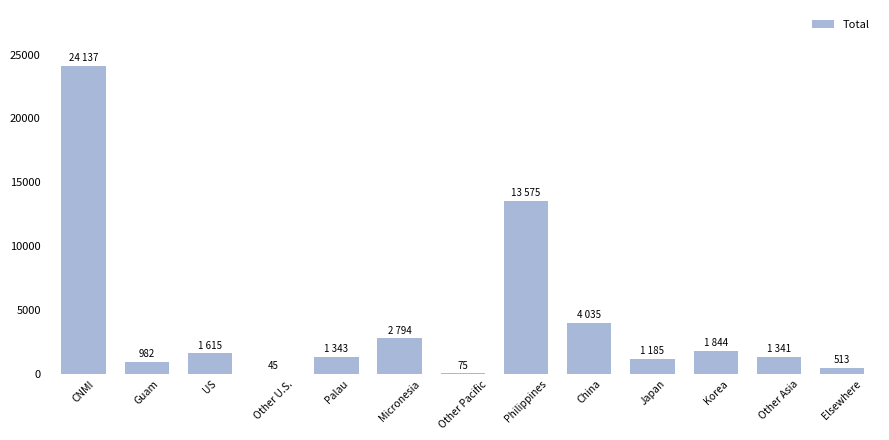

At which category does the chart reach its peak across all series?

CNMI